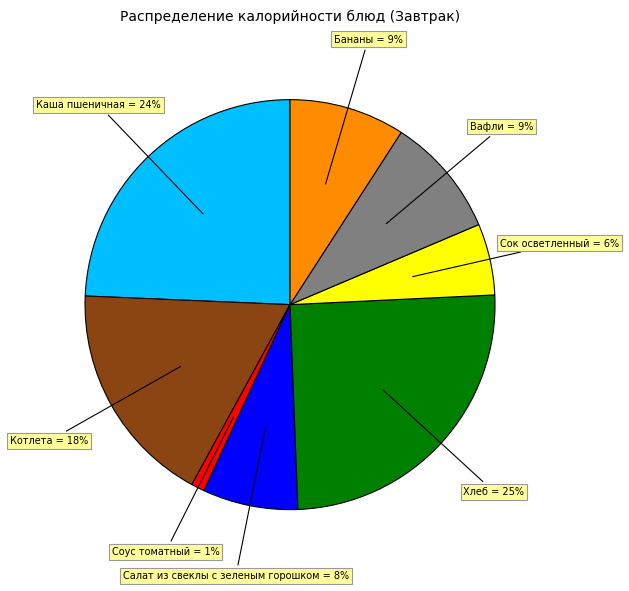

Which slice is the largest?

Хлеб